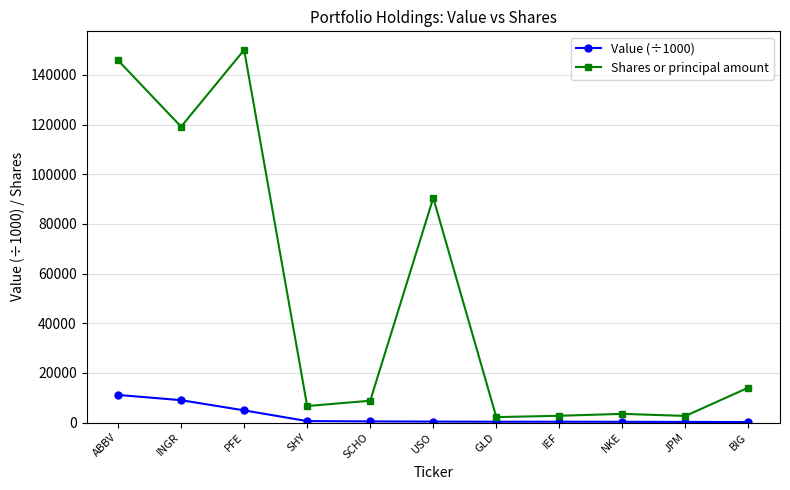

Which series has the largest range (max minus min)?

Shares or principal amount